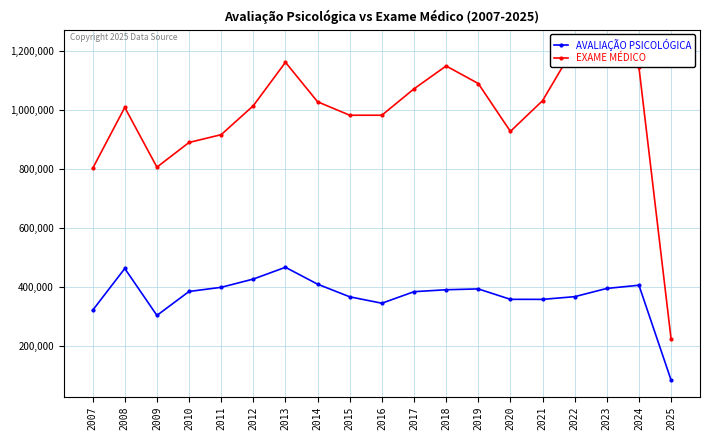

True or false: EXAME MÉDICO and AVALIAÇÃO PSICOLÓGICA intersect in this chart.

False